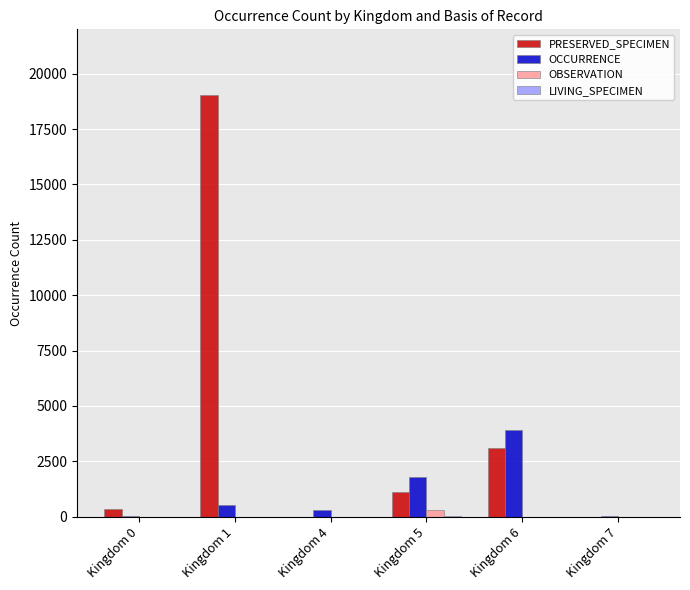

At which category is the sum across all series the highest?

Kingdom 1